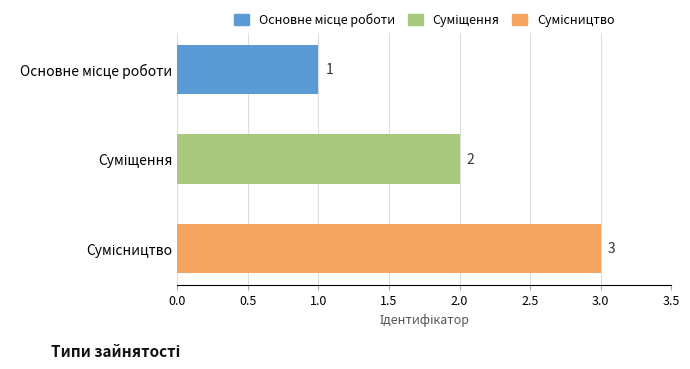

Count the values in the range 1 to 3.

3